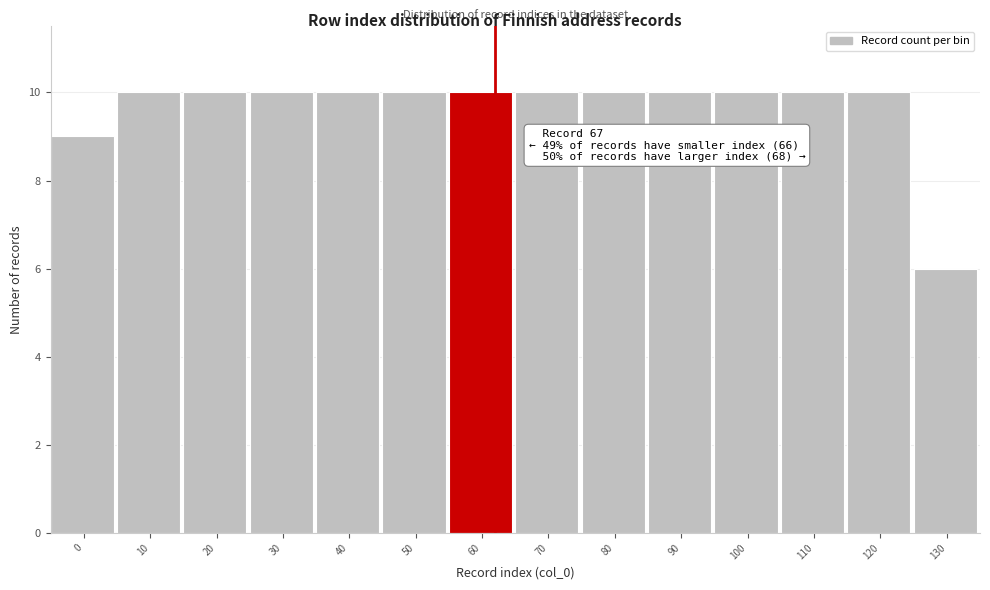

Reading left to right, what are all the values shown in this chart?

9	10	10	10	10	10	10	10	10	10	10	10	10	6